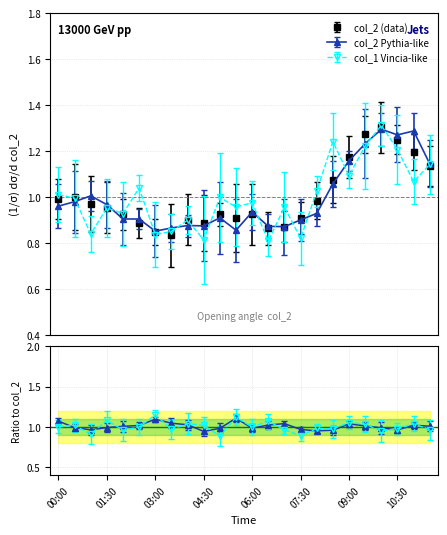

The chart shows a value of 1.4 at 05:30. True or false?

False